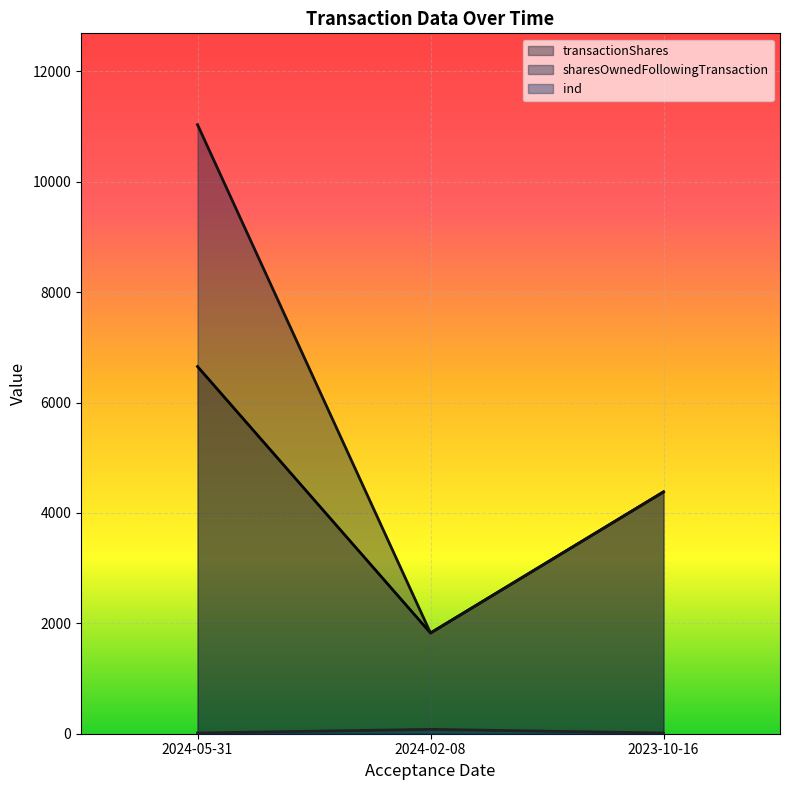

The value of ind at 2024-02-08 is 79. True or false?

True